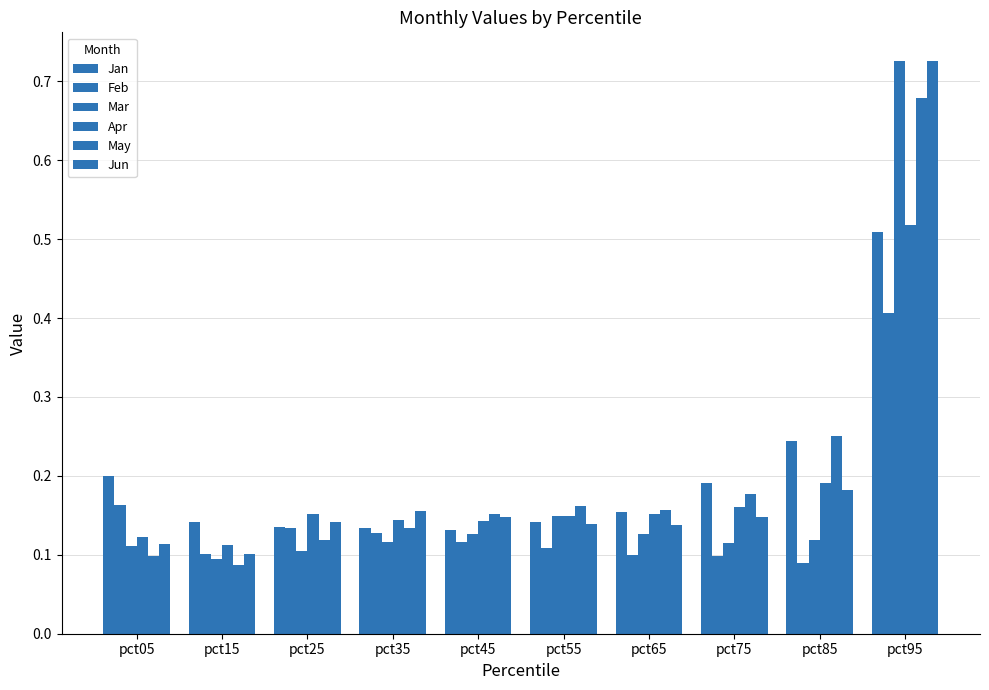

Count the number of data series in this chart.

6